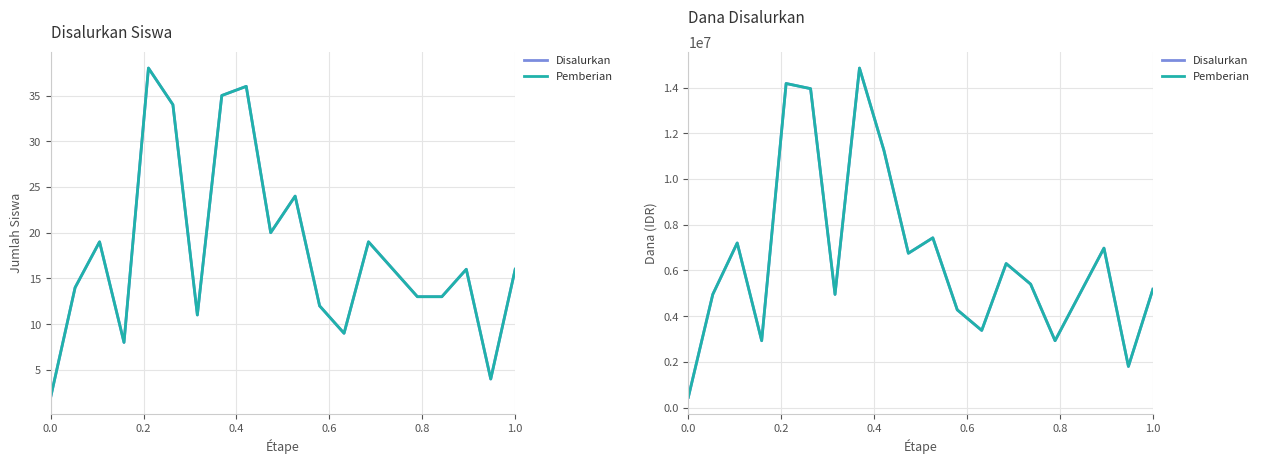

Is the value of Disalurkan at 17 greater than the value of Pemberian at 14?

Yes